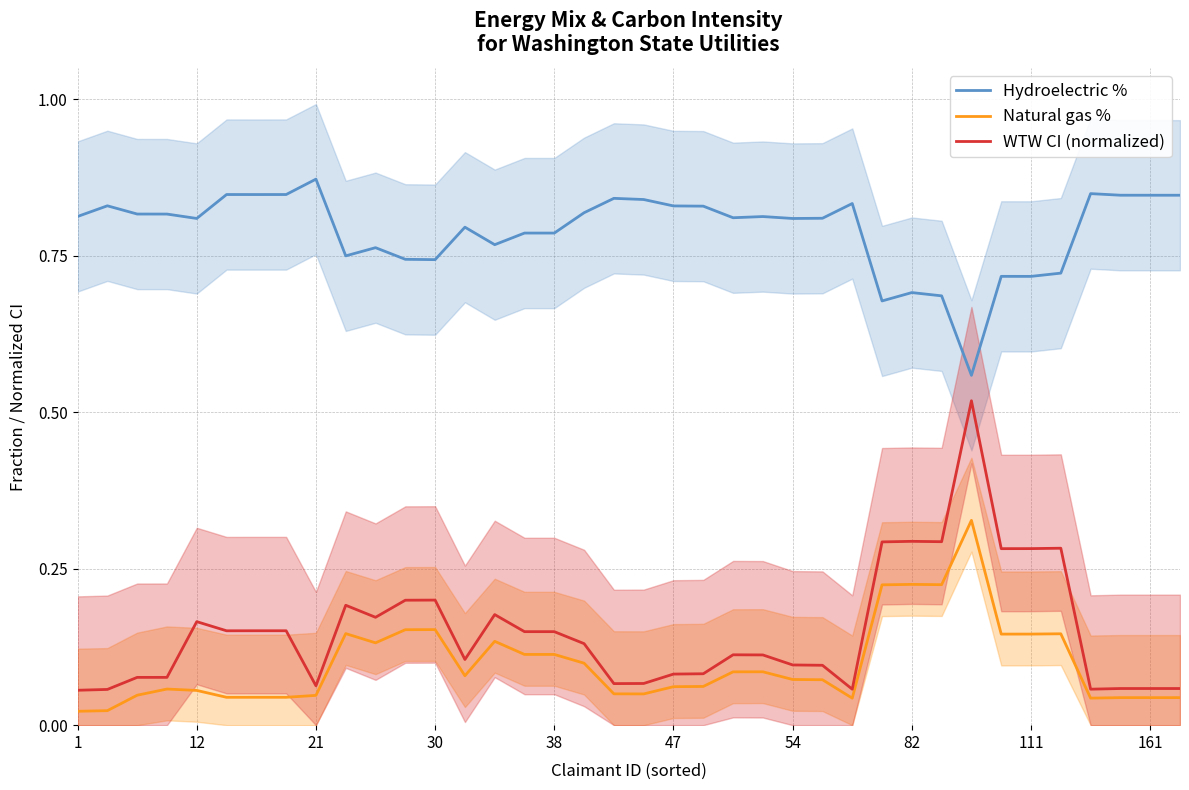

Is it true that Hydroelectric % equals 0.8 at 12?

True